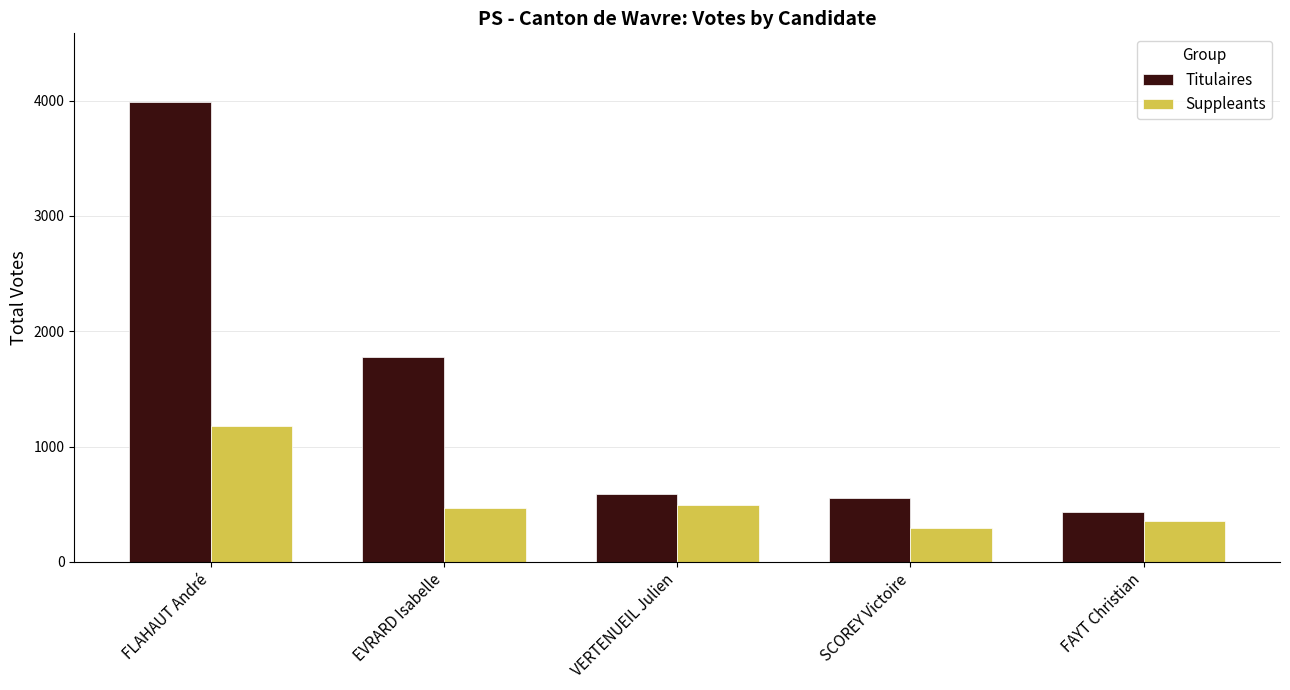

Read the Suppleants value at VERTENUEIL Julien.

496